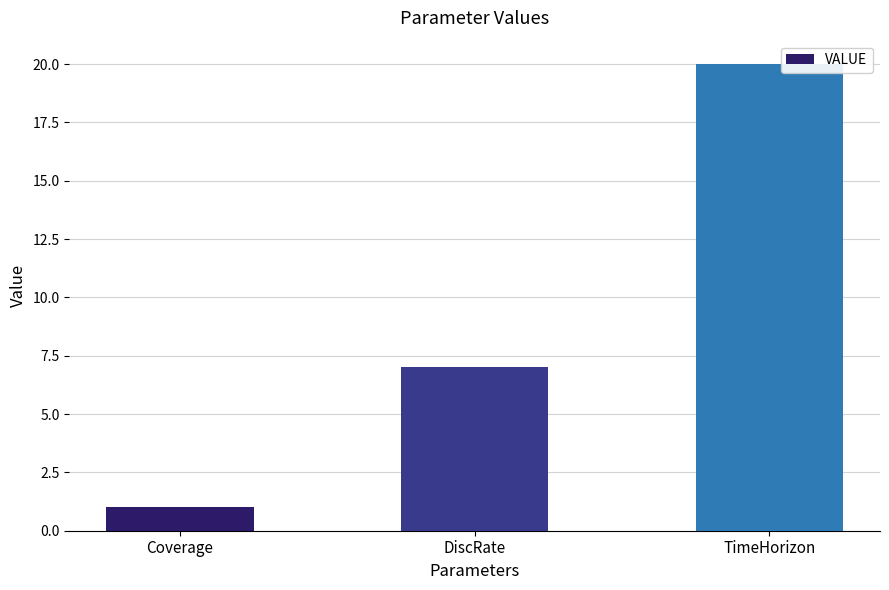

What is the approximate value at TimeHorizon?

20